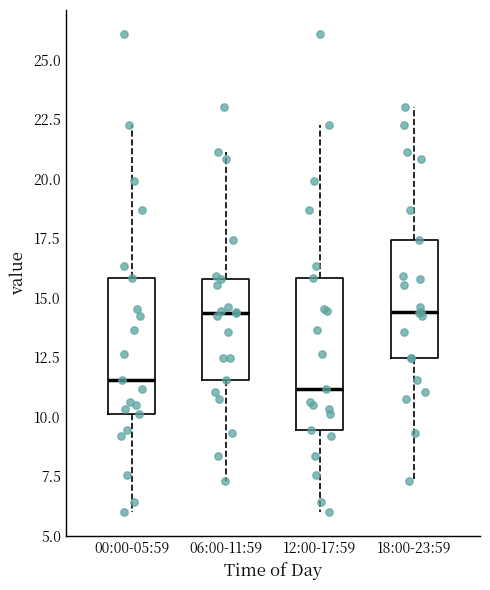

Which box is the tallest, from its lower edge to its upper edge?

12:00-17:59